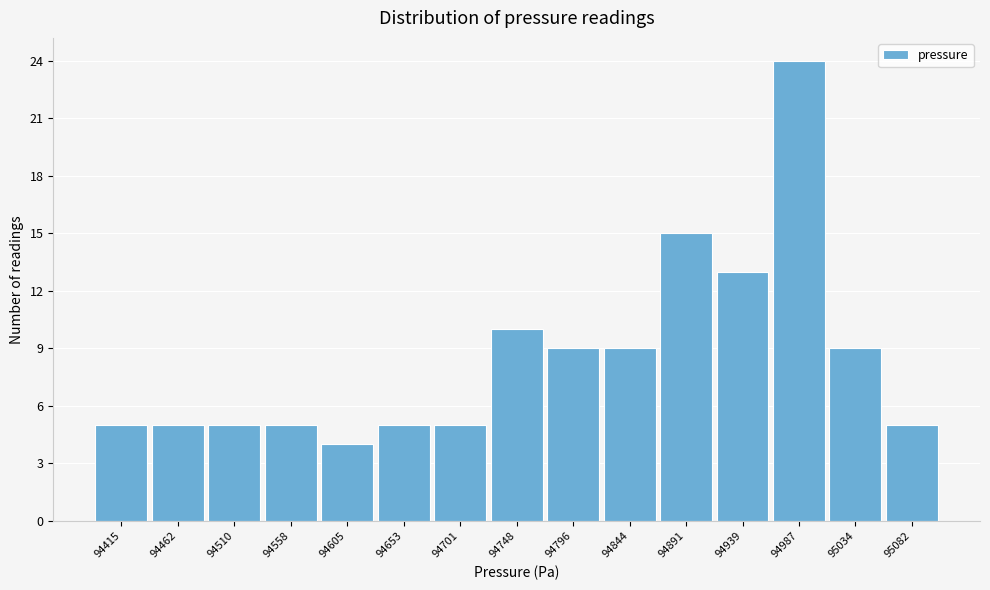

Reading right to left, transcribe all the data shown in this chart.

5	9	24	13	15	9	9	10	5	5	4	5	5	5	5